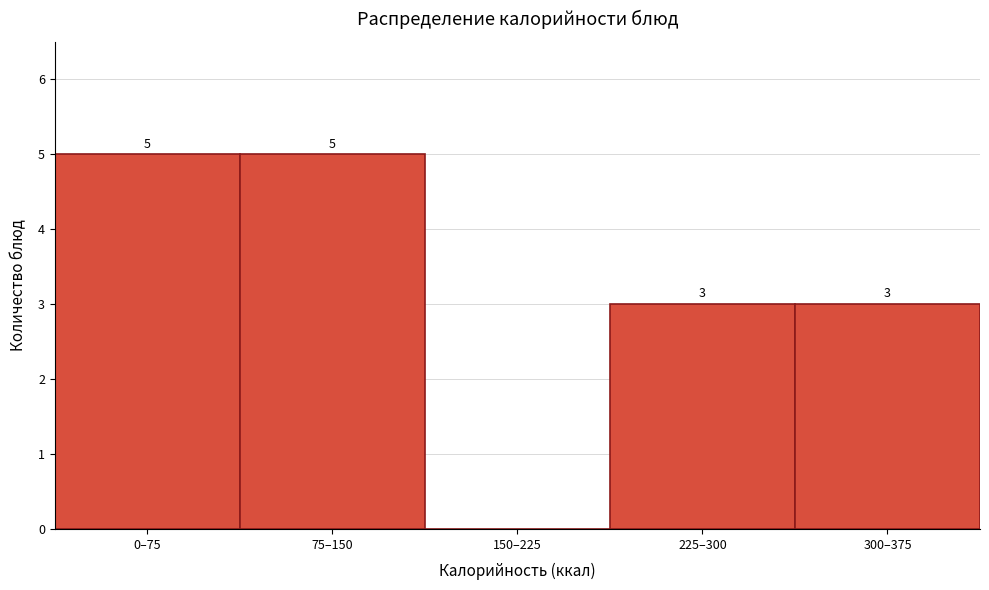

Reading left to right, what are all the values shown in this chart?

0–75=5	75–150=5	150–225=0	225–300=3	300–375=3